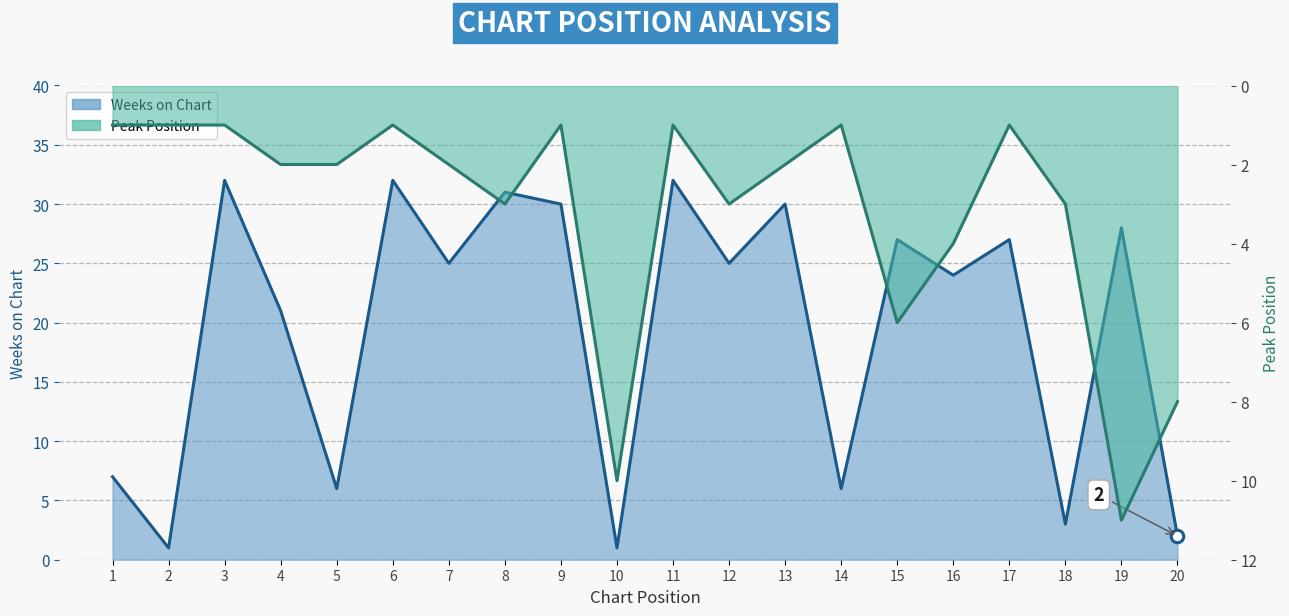

After their last crossing, which series has the higher values: Weeks on Chart or Peak Position?

Peak Position